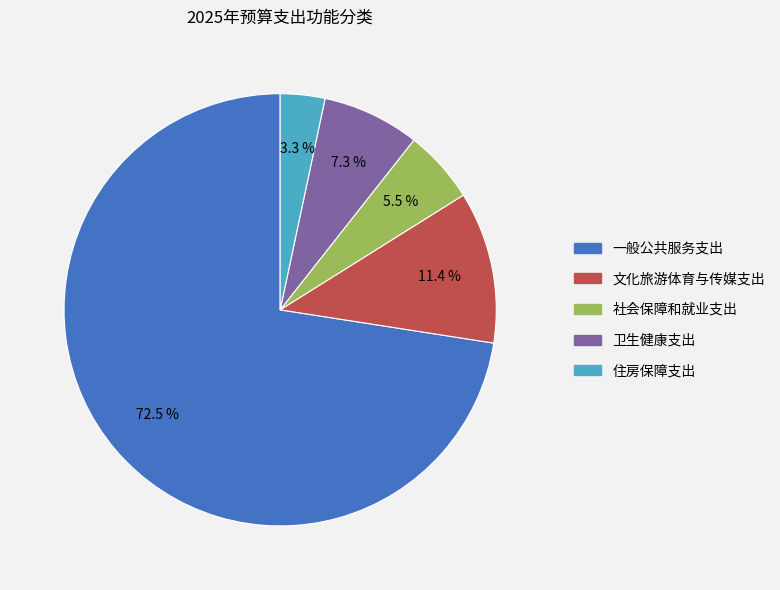

Which has a higher value, 文化旅游体育与传媒支出 or 卫生健康支出?

文化旅游体育与传媒支出